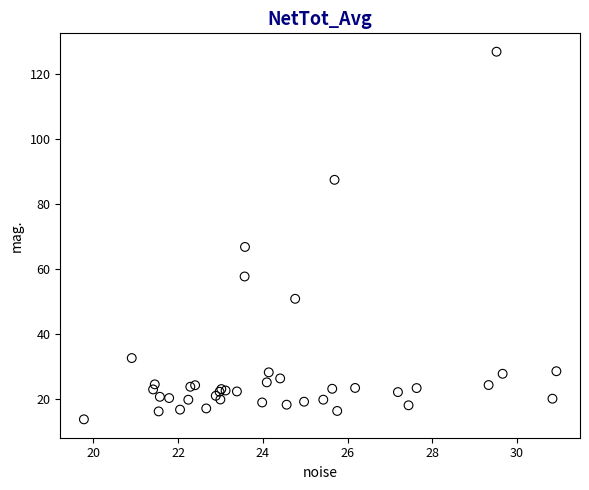

What Y value in the scatter plot is closest to 70?

66.7